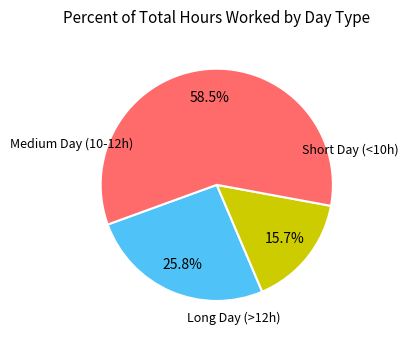

Is there a majority slice in this chart?

Yes